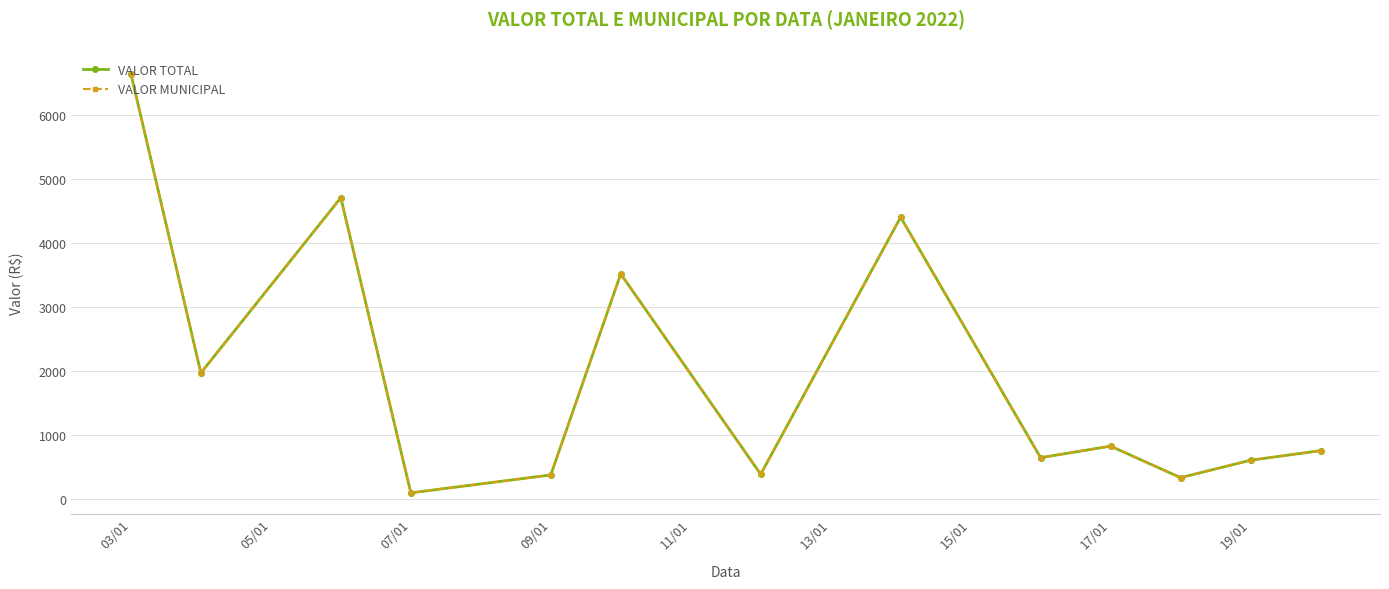

Reading left to right, transcribe all the data shown in this chart.

VALOR TOTAL: 6645.7	1964.5	4704.5	89.9	369.6	3513.0	380.5	4399.9	640.0	820.1	327.5	600.0	749.2
VALOR MUNICIPAL: 6645.7	1964.5	4704.5	89.9	369.6	3513.0	380.5	4399.9	640.0	820.1	327.5	600.0	749.2